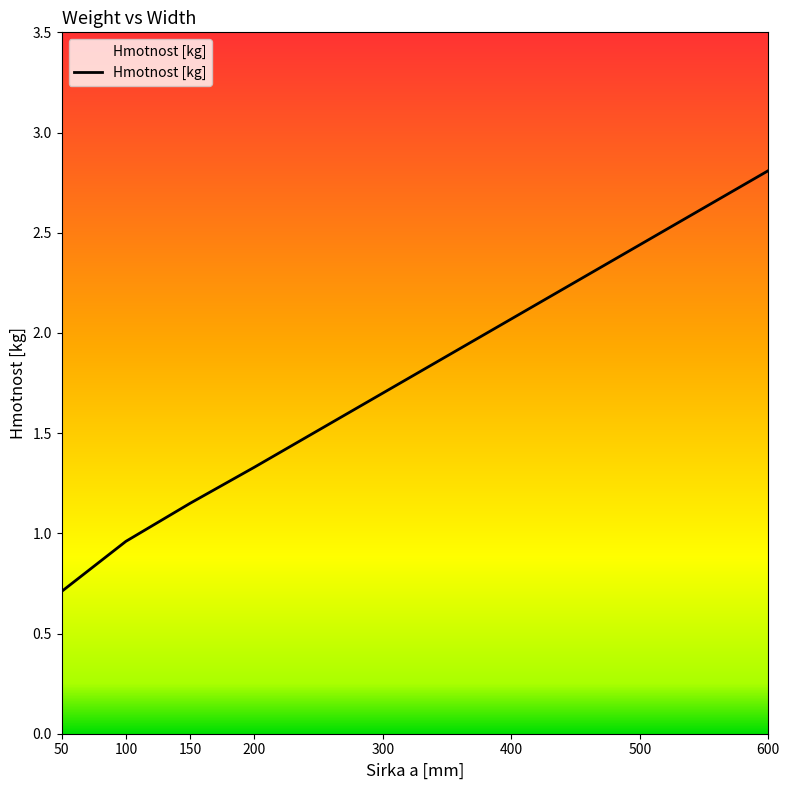

List the labels in order of value, largest first.

600, 500, 400, 300, 200, 150, 100, 50